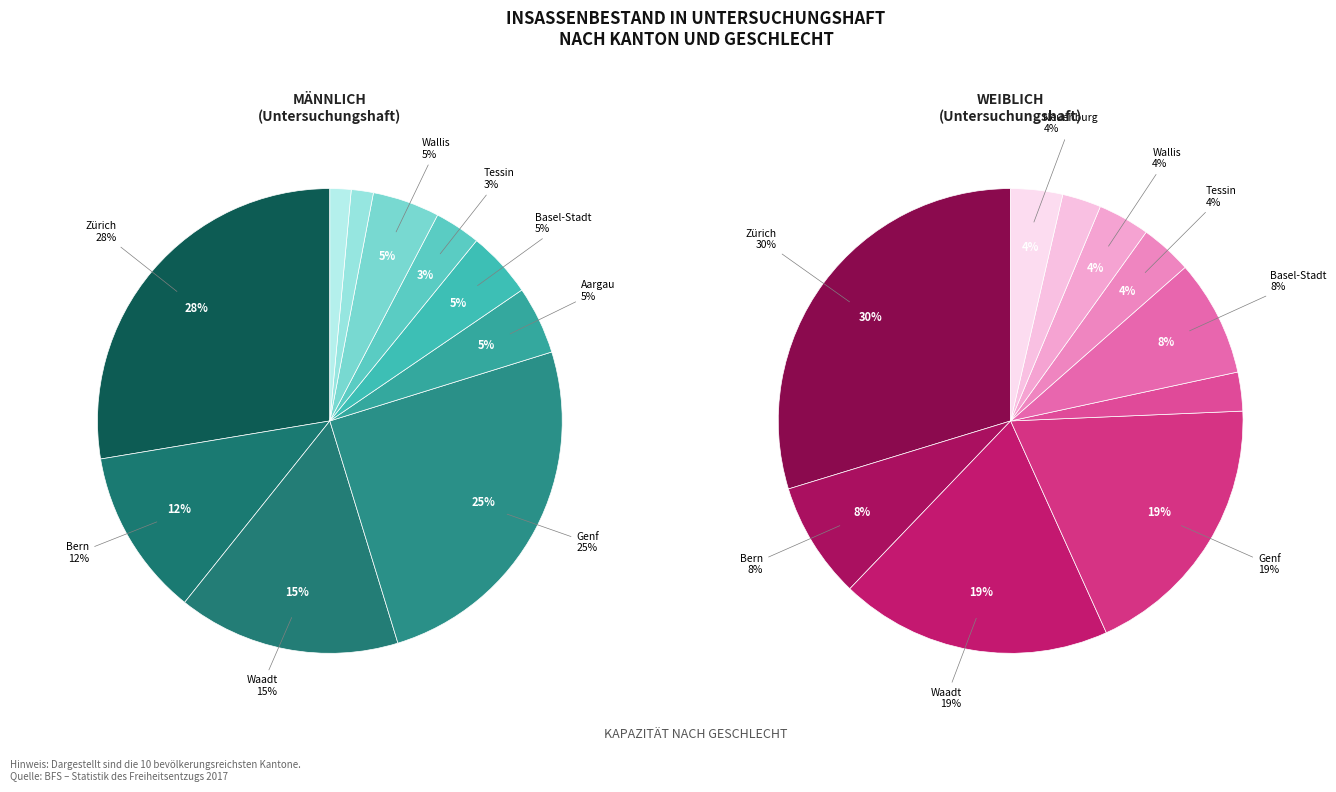

Rank the categories by Weiblich value from lowest to highest.

Aargau, Thurgau, Tessin, Wallis, Neuenburg, Bern, Basel-Stadt, Waadt, Genf, Zürich